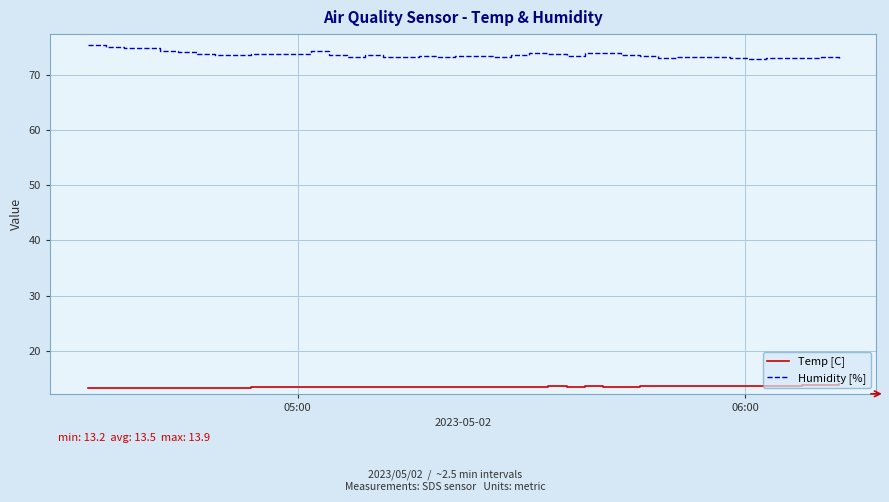

What are all the series names shown in the legend?

Temp [C], Humidity [%]